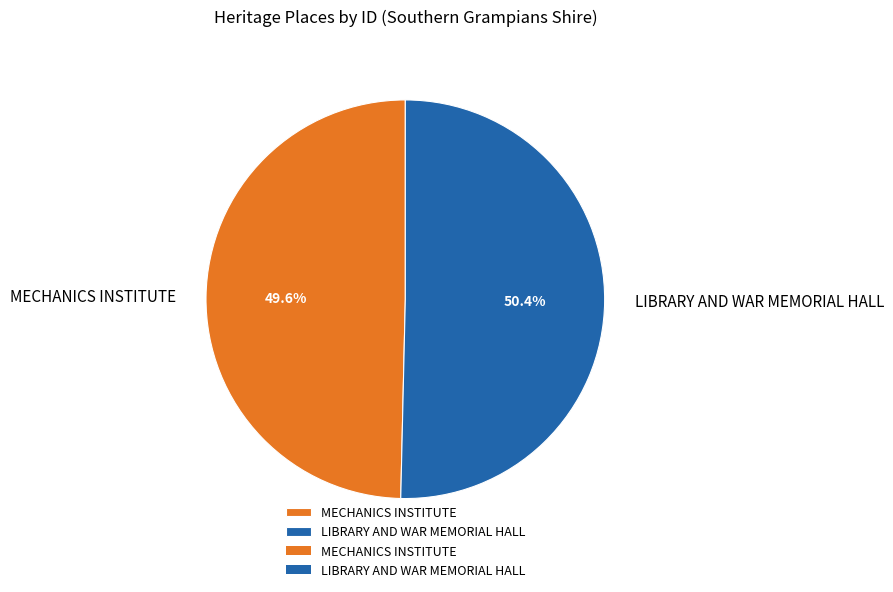

Does LIBRARY AND WAR MEMORIAL HALL represent more than half of the total?

Yes